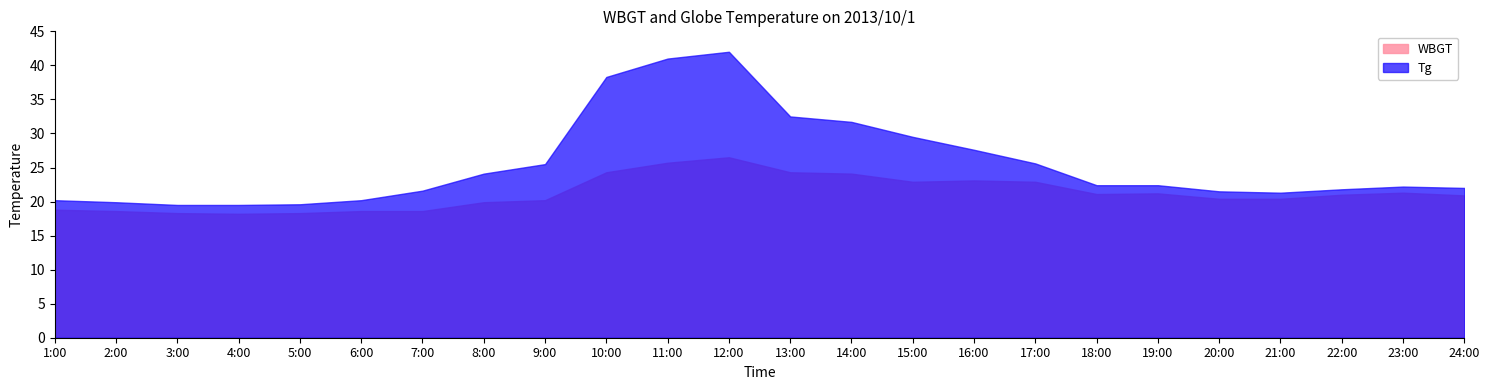

True or false: WBGT has more than 0 points higher than both neighbors.

True